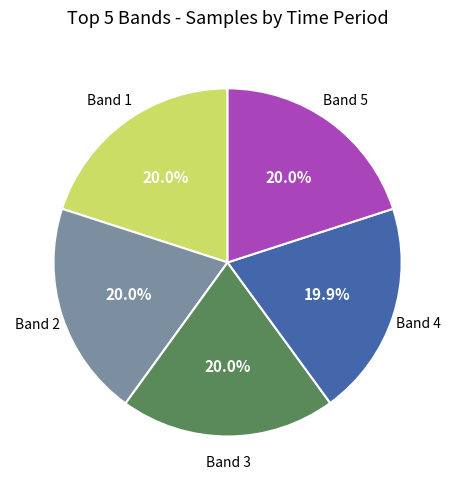

Does any single category account for the majority?

No